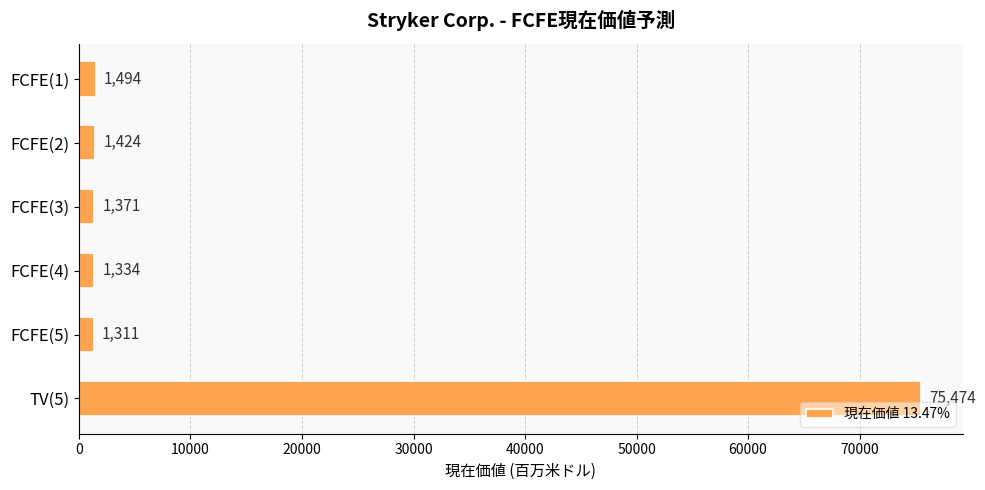

Is it true that the value at FCFE(5) is 1311?

True